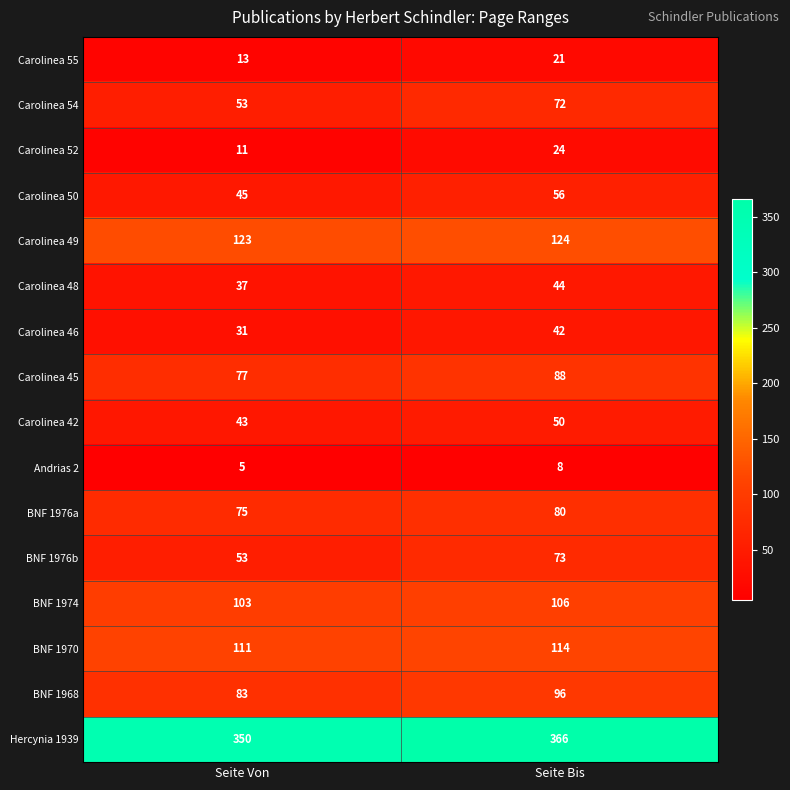

At how many categories does at least one series exceed 229?

2